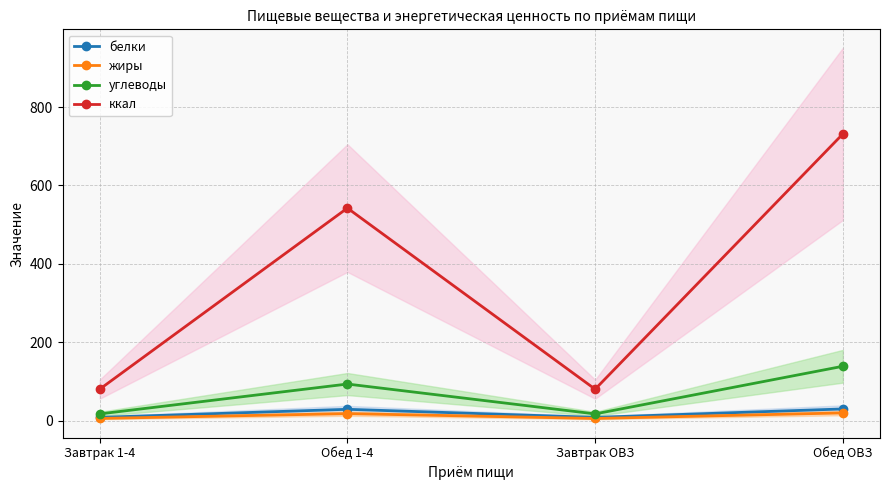

At which label does белки first exceed 29?

Обед 1-4